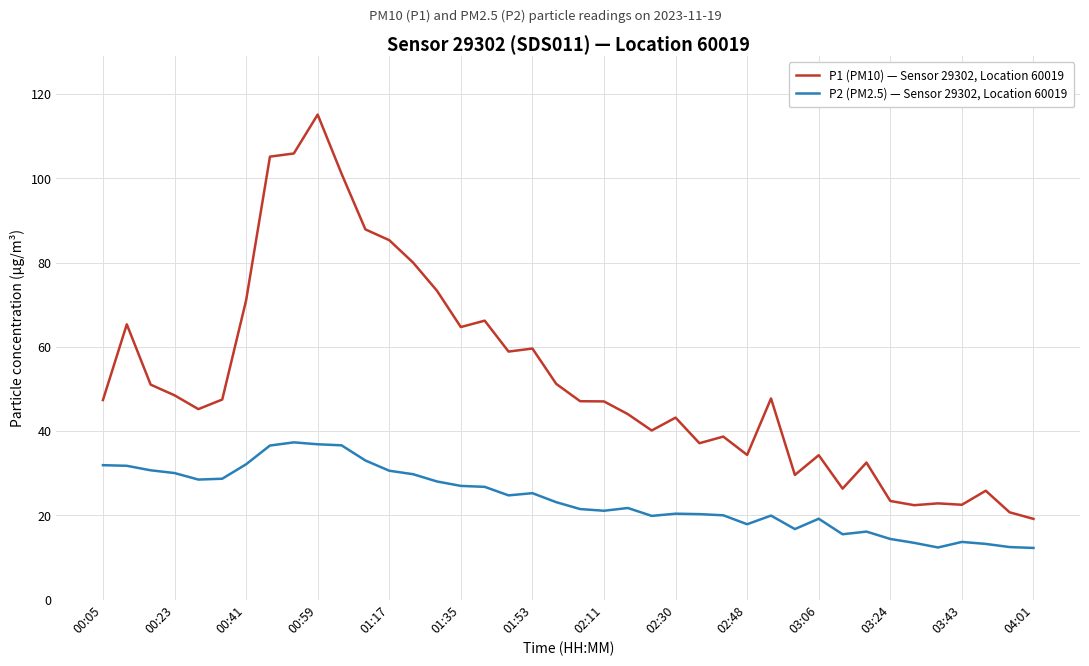

True or false: P1 (PM10) — Sensor 29302, Location 60019 and P2 (PM2.5) — Sensor 29302, Location 60019 intersect in this chart.

False